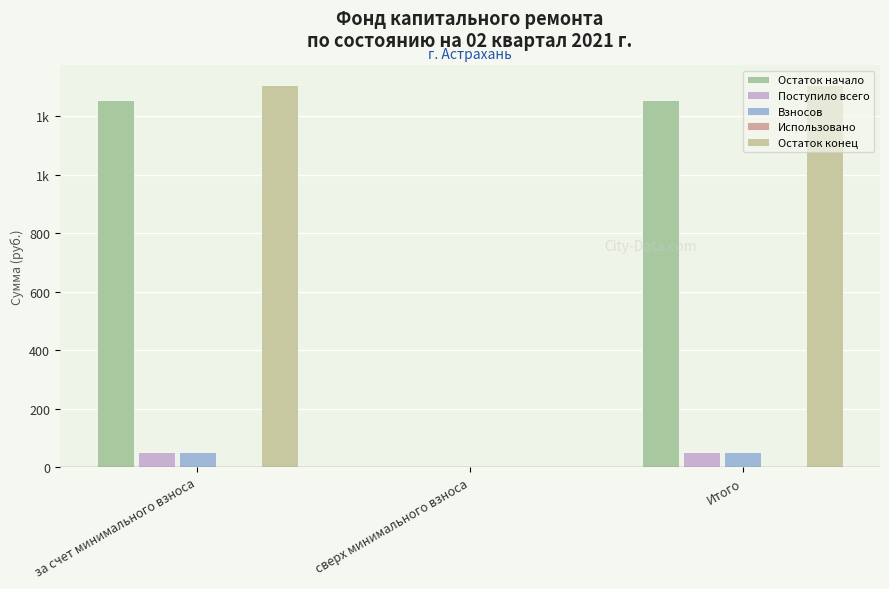

Reading left to right, extract all data points from this chart.

Остаток начало: 1255.9	0.0	1255.9
Поступило всего: 52.6	0.0	52.6
Взносов: 52.6	0.0	52.6
Использовано: 0.0	0.0	0.0
Остаток конец: 1308.5	0.0	1308.5